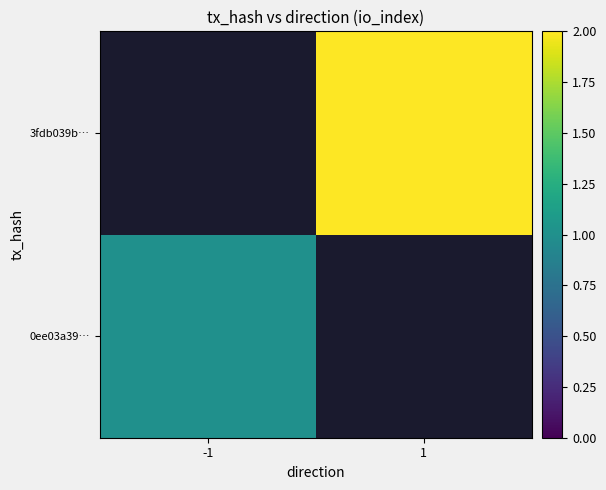

Rank the series by their average value, from lowest to highest.

0ee03a39…, 3fdb039b…